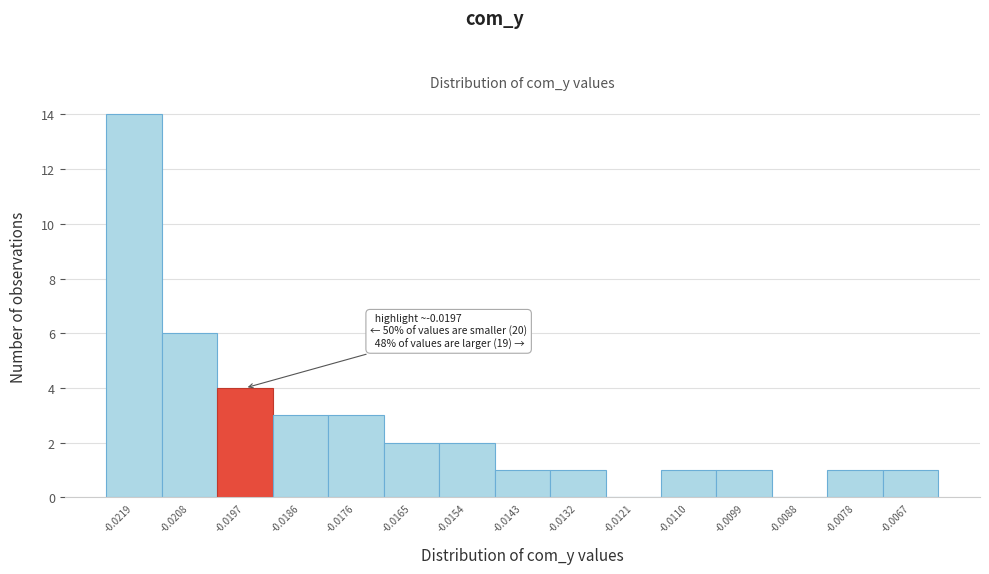

Reading left to right, transcribe all the data shown in this chart.

-0.0219=14	-0.0208=6	-0.0197=4	-0.0186=3	-0.0176=3	-0.0165=2	-0.0154=2	-0.0143=1	-0.0132=1	-0.0121=0	-0.0110=1	-0.0099=1	-0.0088=0	-0.0078=1	-0.0067=1